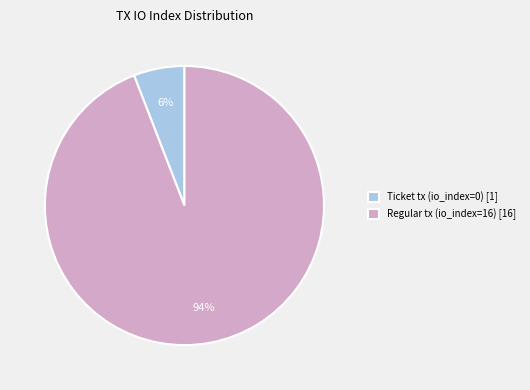

Which has a higher value, Regular tx (io_index=16) [16] or Ticket tx (io_index=0) [1]?

Regular tx (io_index=16) [16]